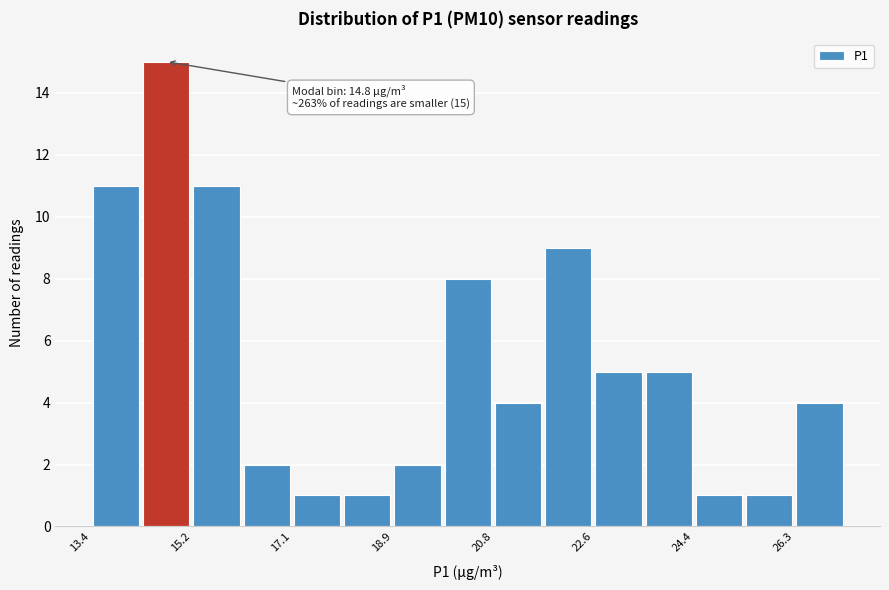

Over which range of the x-axis is the bar tallest?

14.32 to 15.24